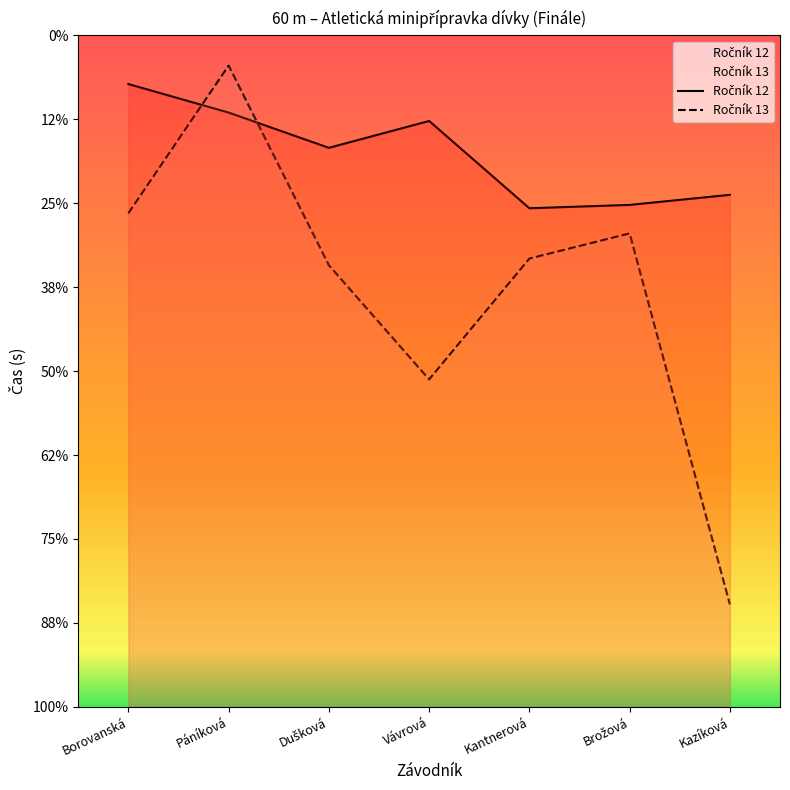

True or false: Ročník 13 and Ročník 12 intersect in this chart.

True